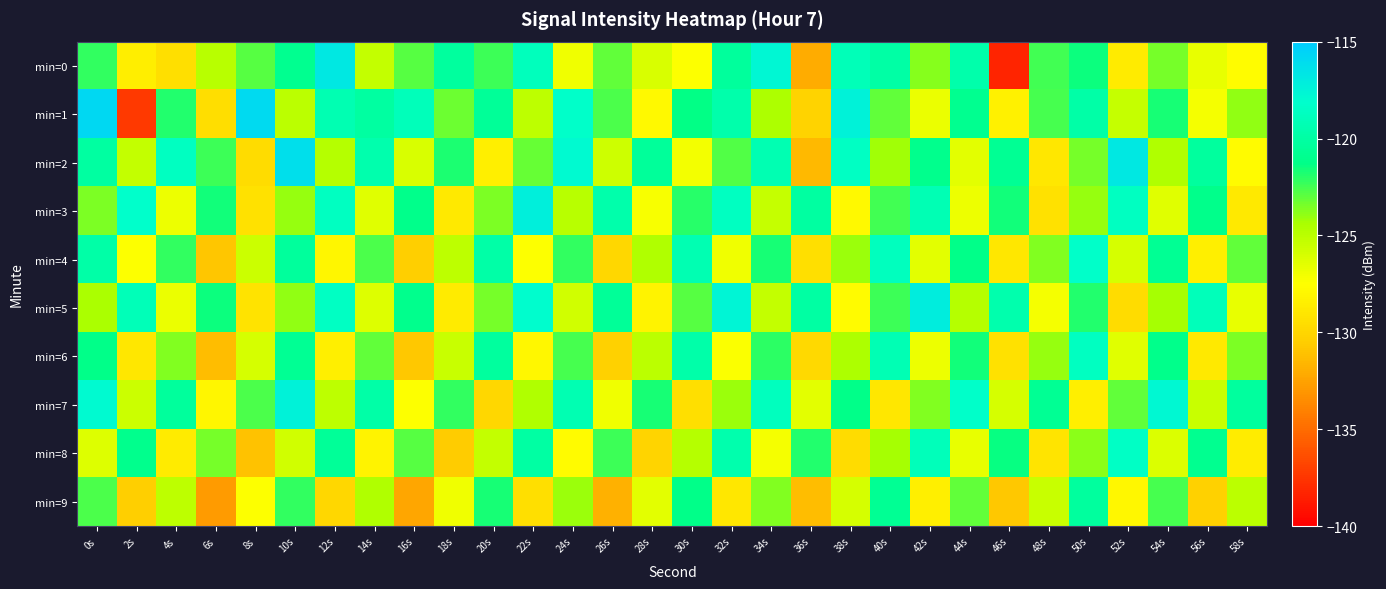

What is the minimum value shown in the chart?

-138.3